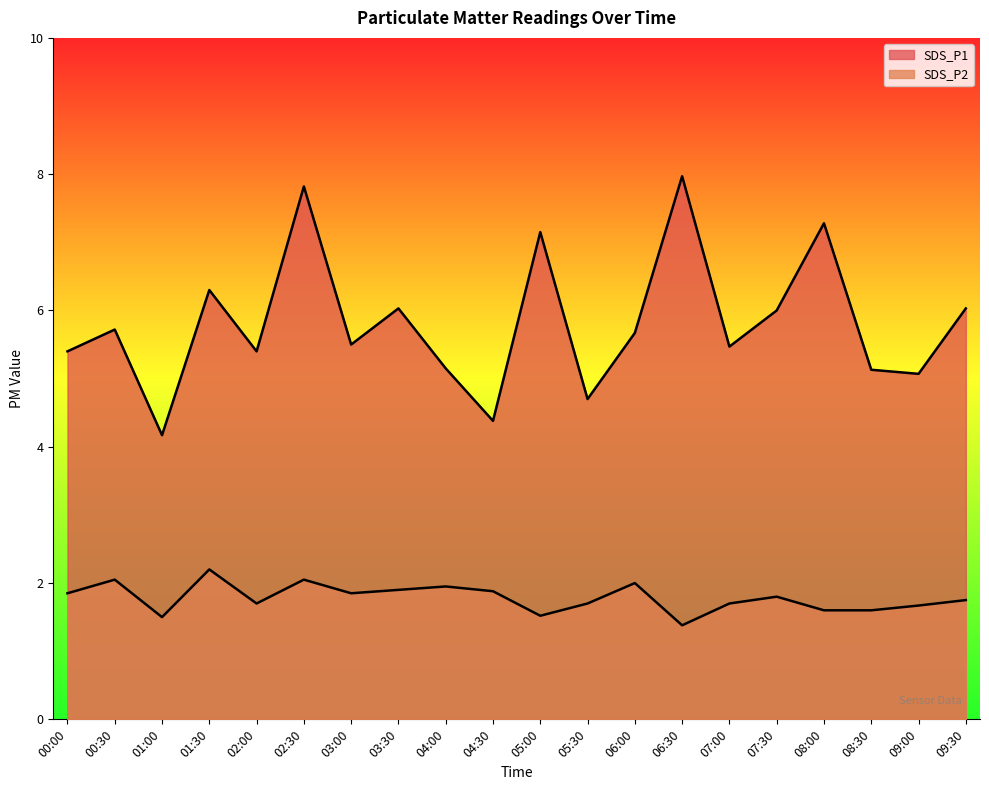

Reading left to right, list all the values displayed in this chart.

SDS_P1: 00:00=5.4	00:30=5.7	01:00=4.2	01:30=6.3	02:00=5.4	02:30=7.8	03:00=5.5	03:30=6.0	04:00=5.2	04:30=4.4	05:00=7.2	05:30=4.7	06:00=5.7	06:30=8.0	07:00=5.5	07:30=6.0	08:00=7.3	08:30=5.1	09:00=5.1	09:30=6.0
SDS_P2: 00:00=1.9	00:30=2.0	01:00=1.5	01:30=2.2	02:00=1.7	02:30=2.0	03:00=1.9	03:30=1.9	04:00=1.9	04:30=1.9	05:00=1.5	05:30=1.7	06:00=2.0	06:30=1.4	07:00=1.7	07:30=1.8	08:00=1.6	08:30=1.6	09:00=1.7	09:30=1.8